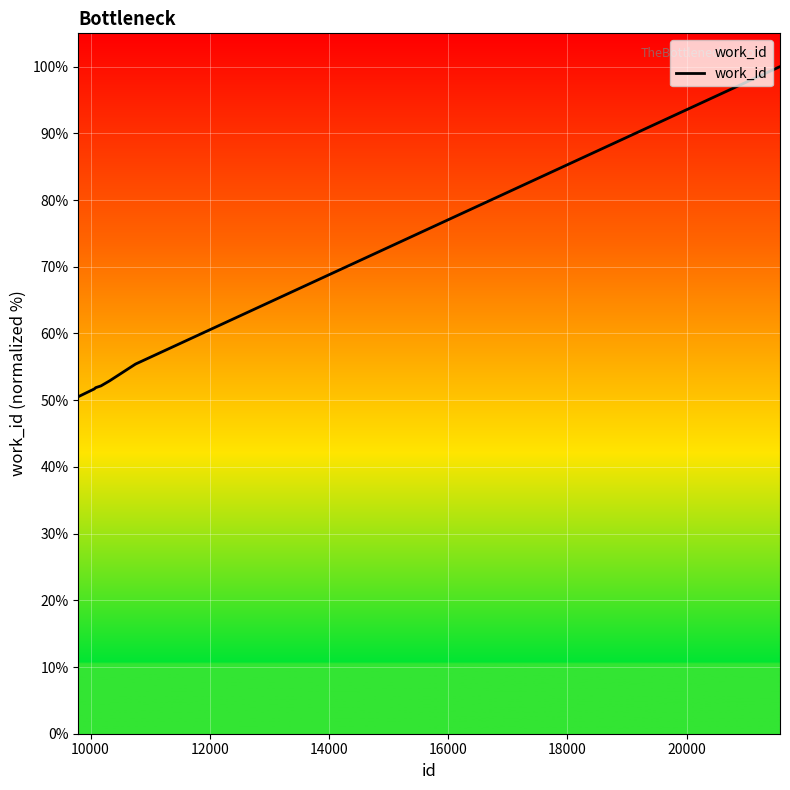

What is the average value?

67.0